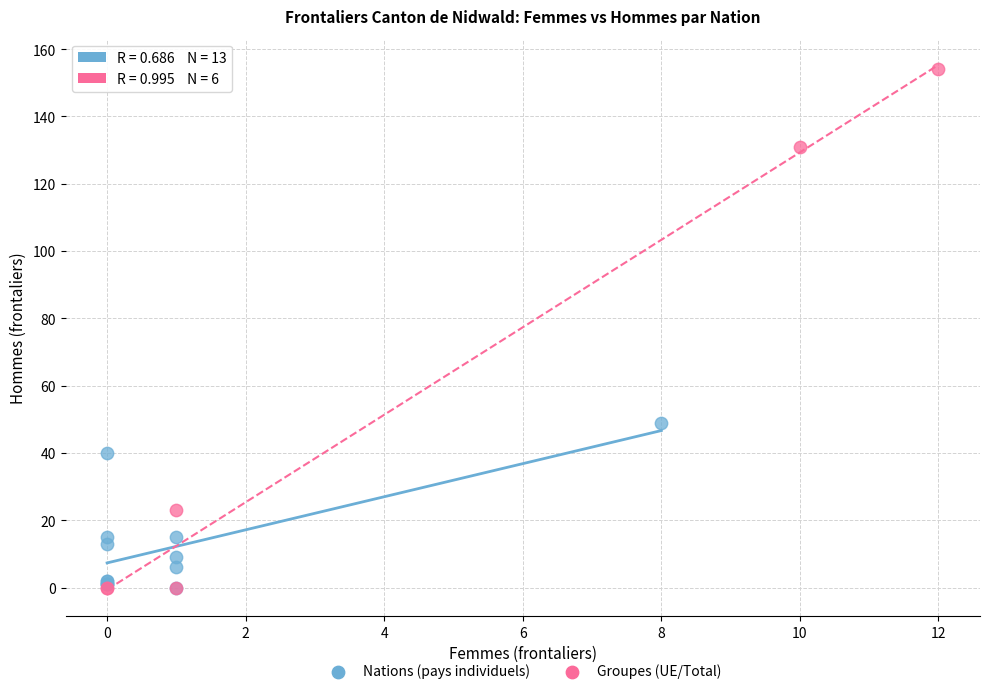

Which series has the widest spread of Y values?

Groupes (UE/Total)